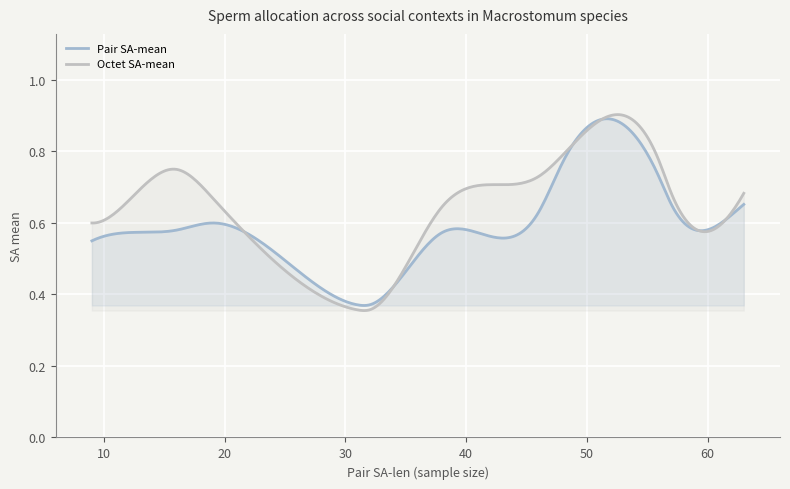

What are all the series names shown in the legend?

Pair SA-mean, Octet SA-mean